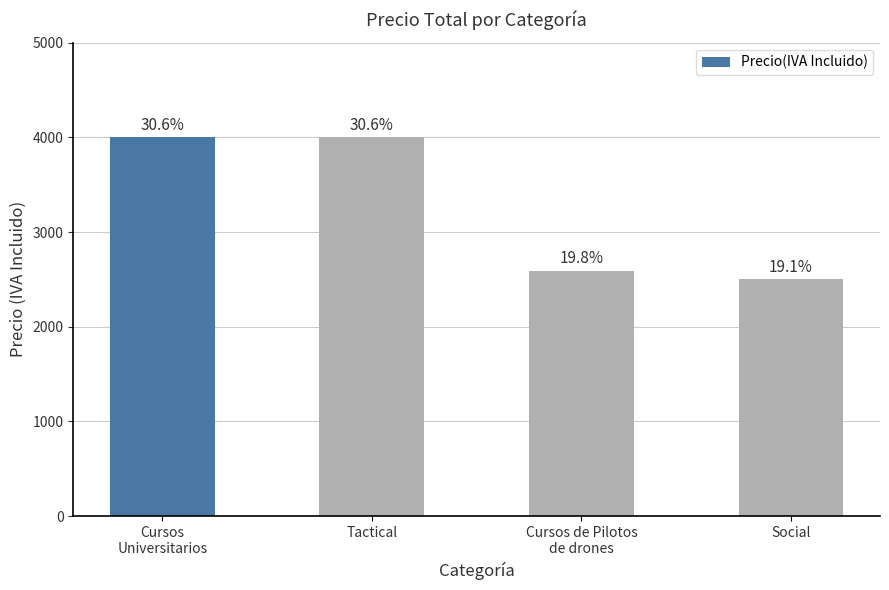

Reading left to right, list all the values displayed in this chart.

Cursos
Universitarios=4000	Tactical=4000	Cursos de Pilotos
de drones=2590	Social=2500